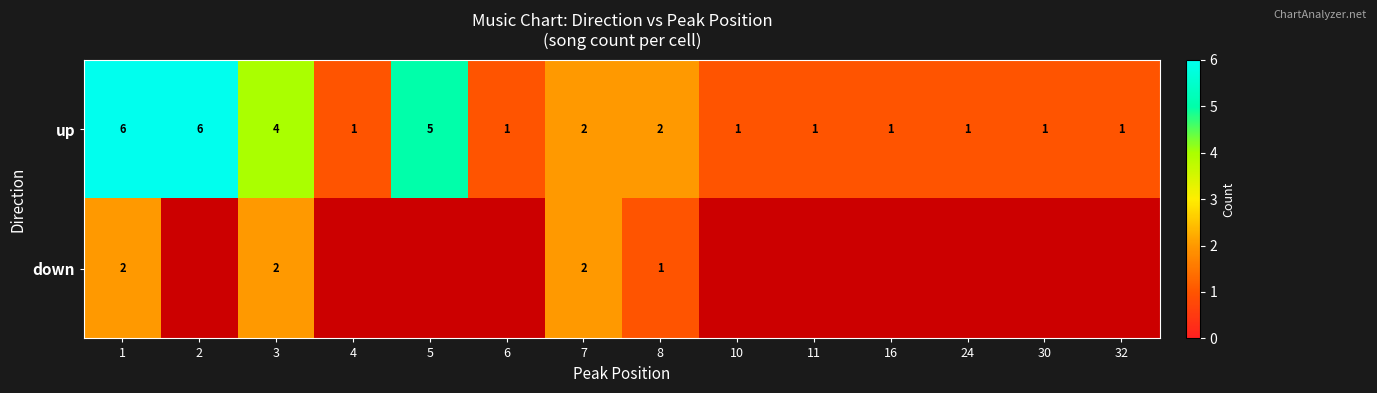

The down series shows 1 at 7. True or false?

False